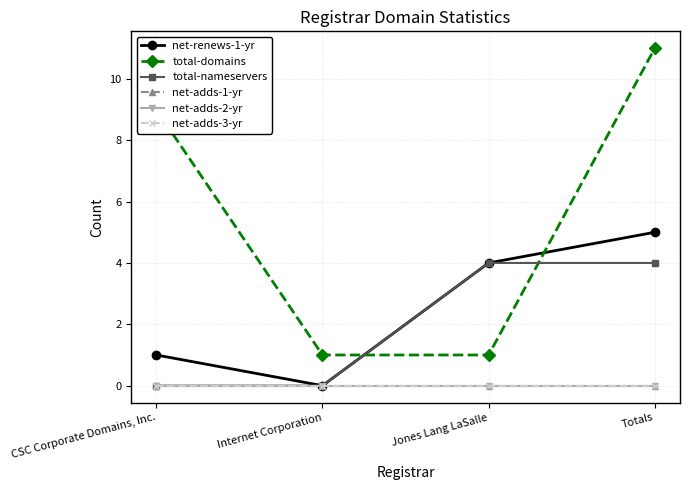

What is the label of the 4th point from the right?

CSC Corporate Domains, Inc.